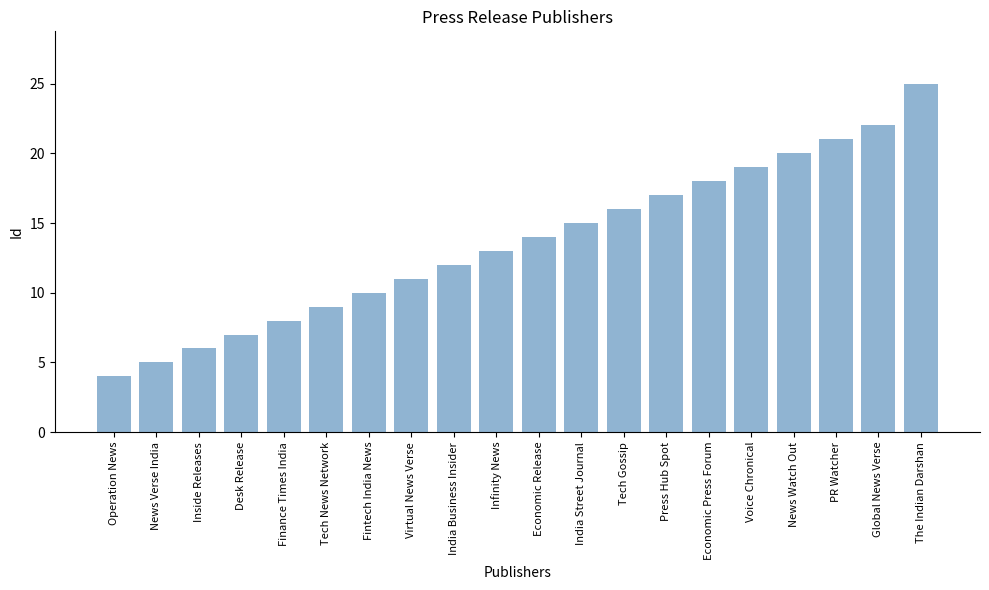

What is the average value?

14